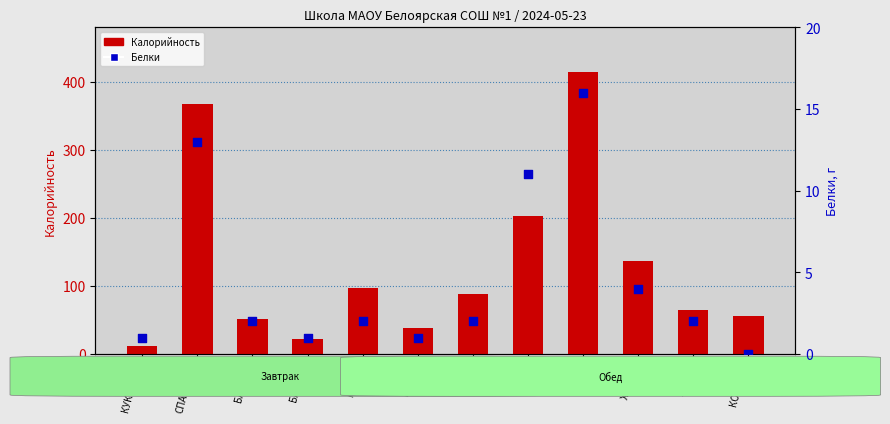

At how many categories does at least one series exceed 176?

3